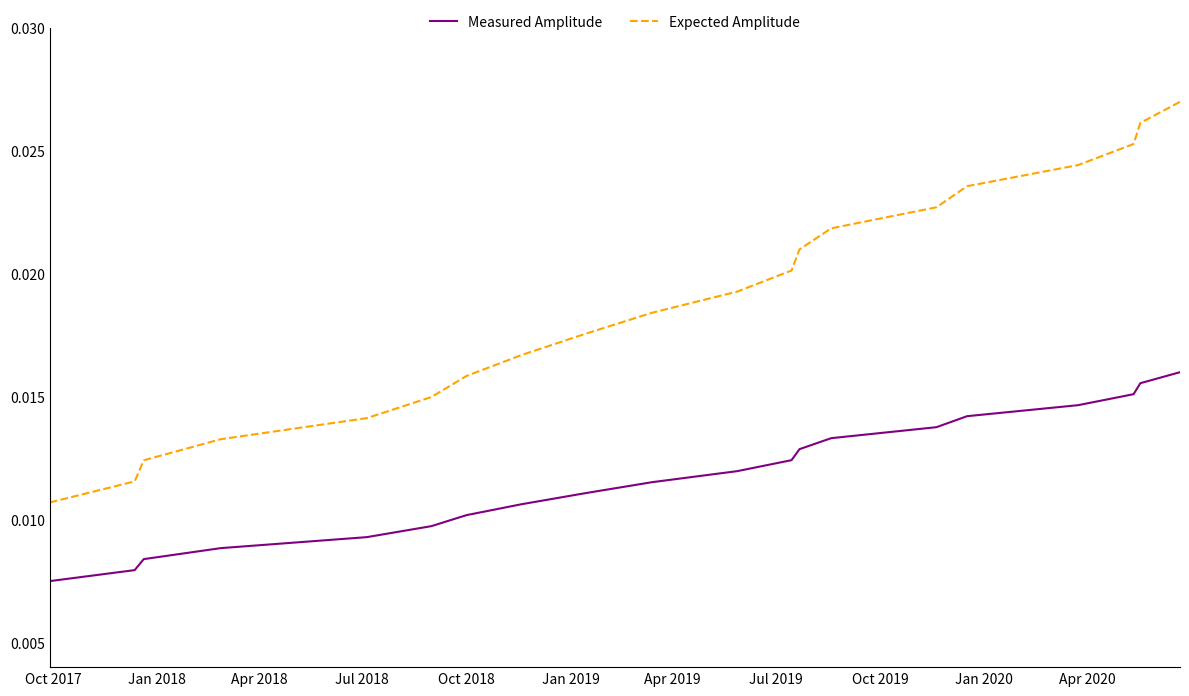

Is this an area chart (filled region under the line)?

No